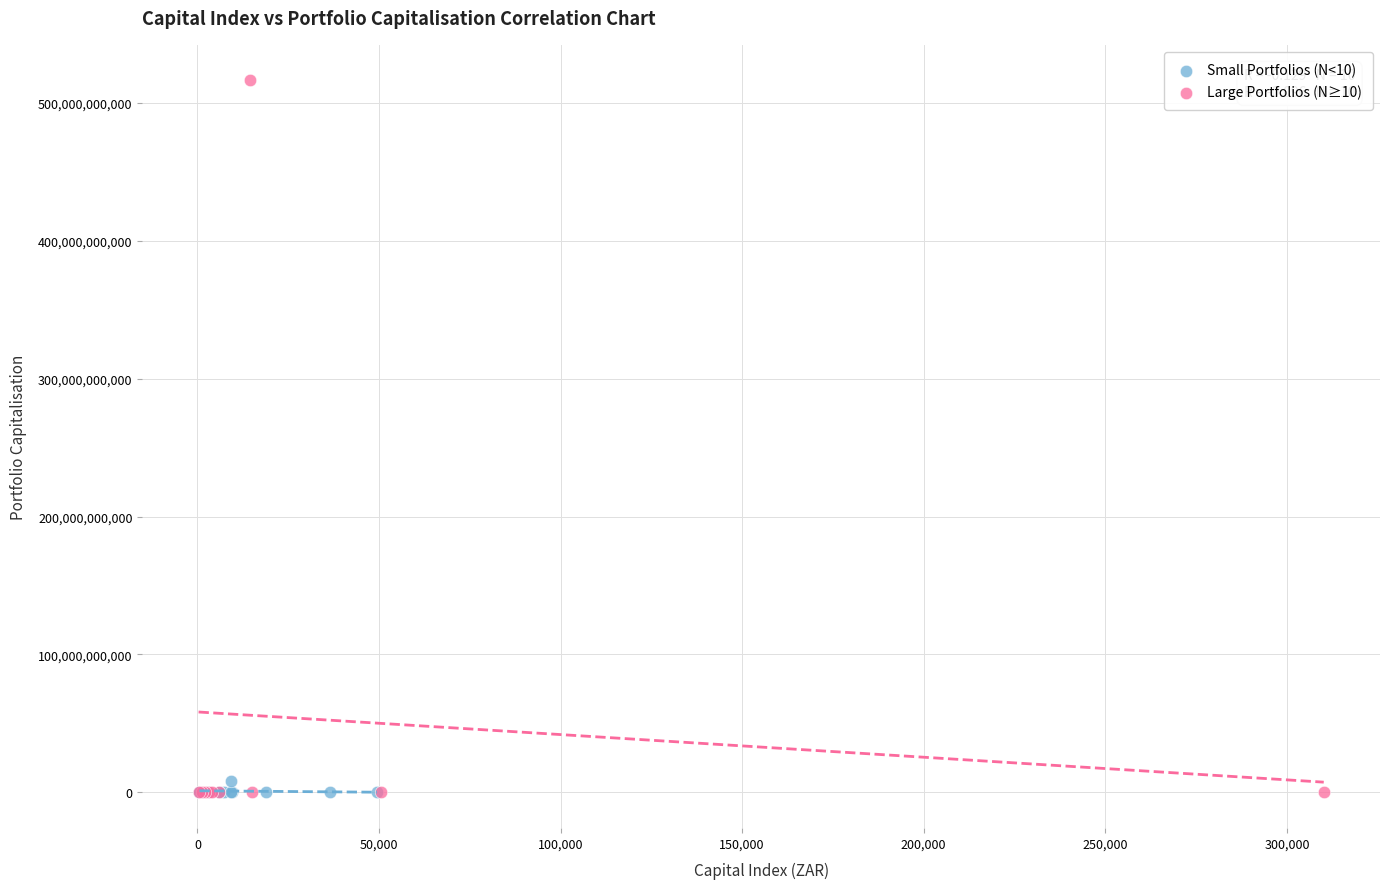

What are all the series names shown in the legend?

Small Portfolios (N<10), Large Portfolios (N≥10)